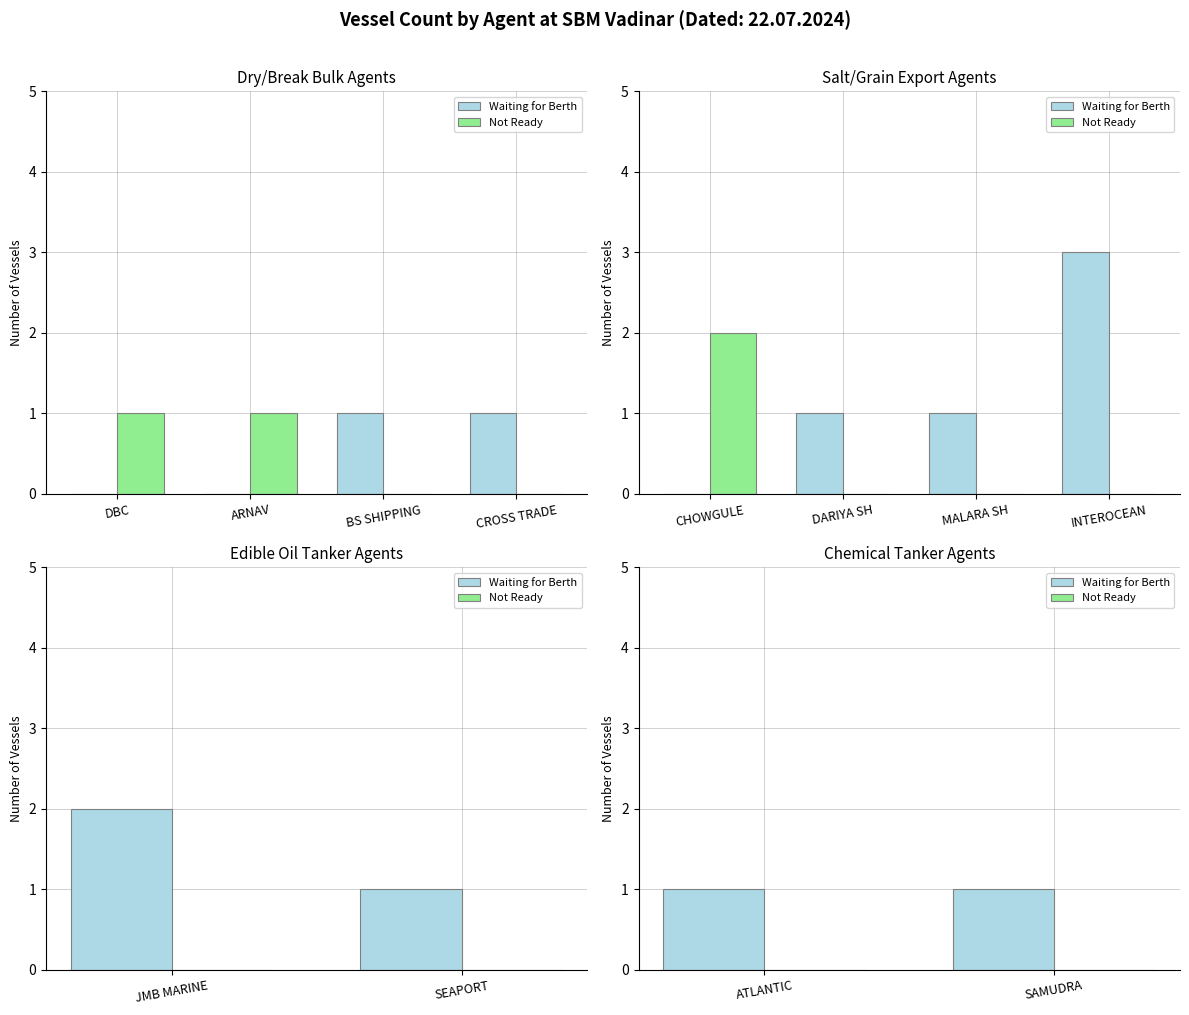

Which series changed the most between DBC and ARNAV?

Waiting for Berth